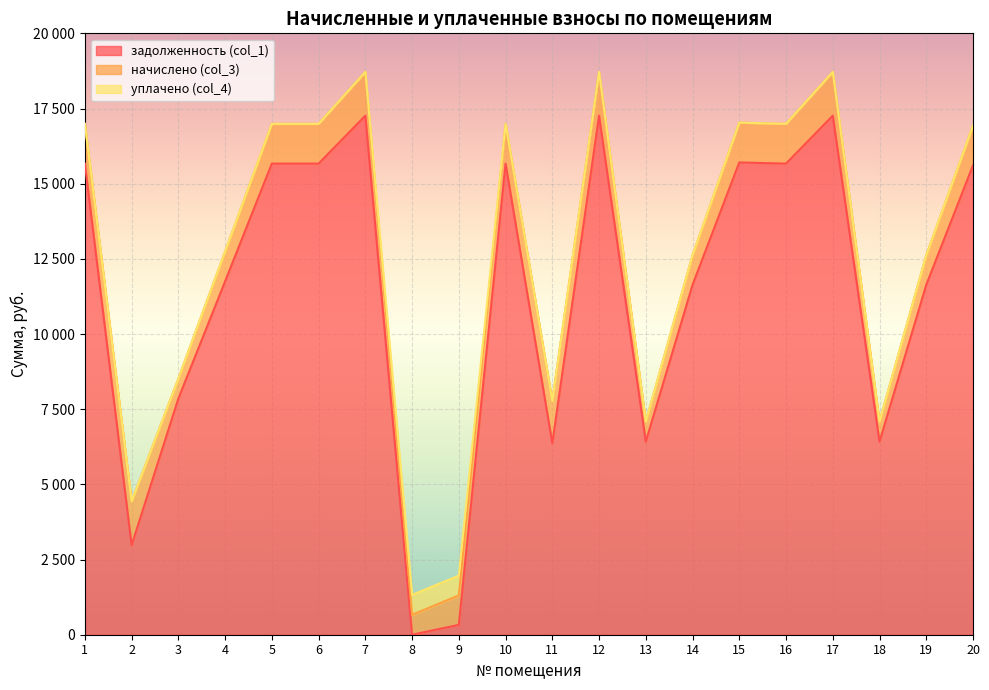

Between which two adjacent categories do уплачено (col_4) and начислено (col_3) first intersect?

7 and 8